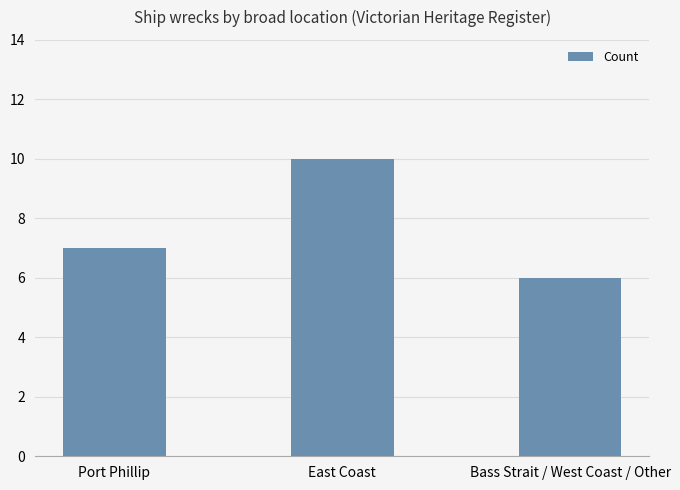

Reading left to right, extract all data points from this chart.

Port Phillip=7	East Coast=10	Bass Strait / West Coast / Other=6